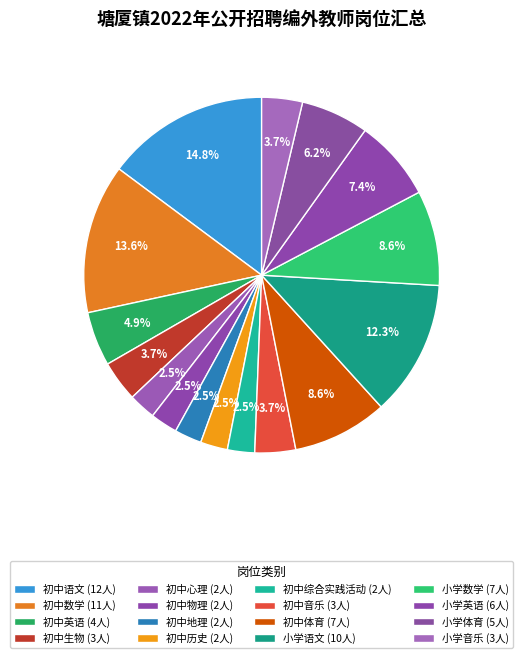

How many slices are in this pie chart?

16